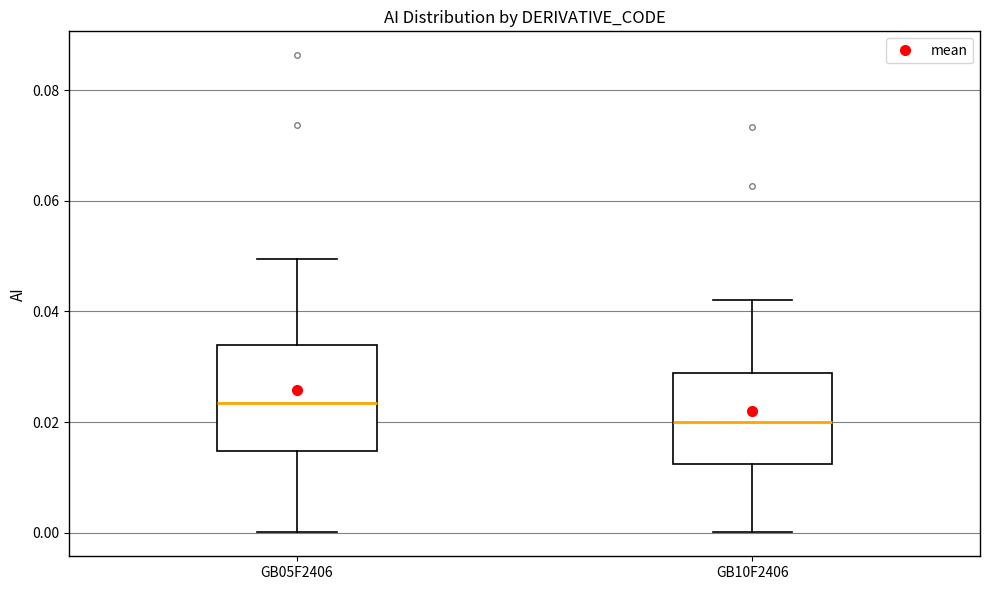

Which box has the lowest median line?

GB10F2406